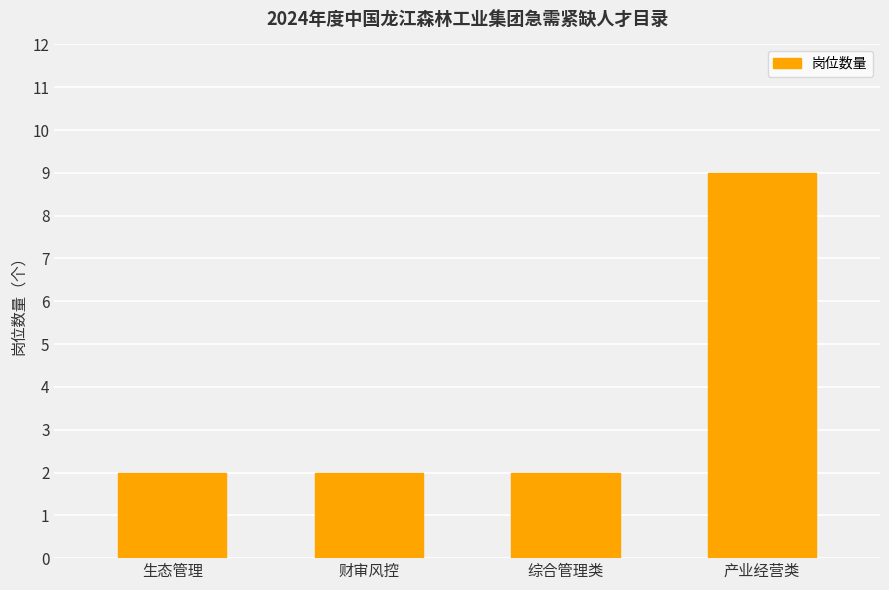

The chart shows a value of 2 at 综合管理类. True or false?

True